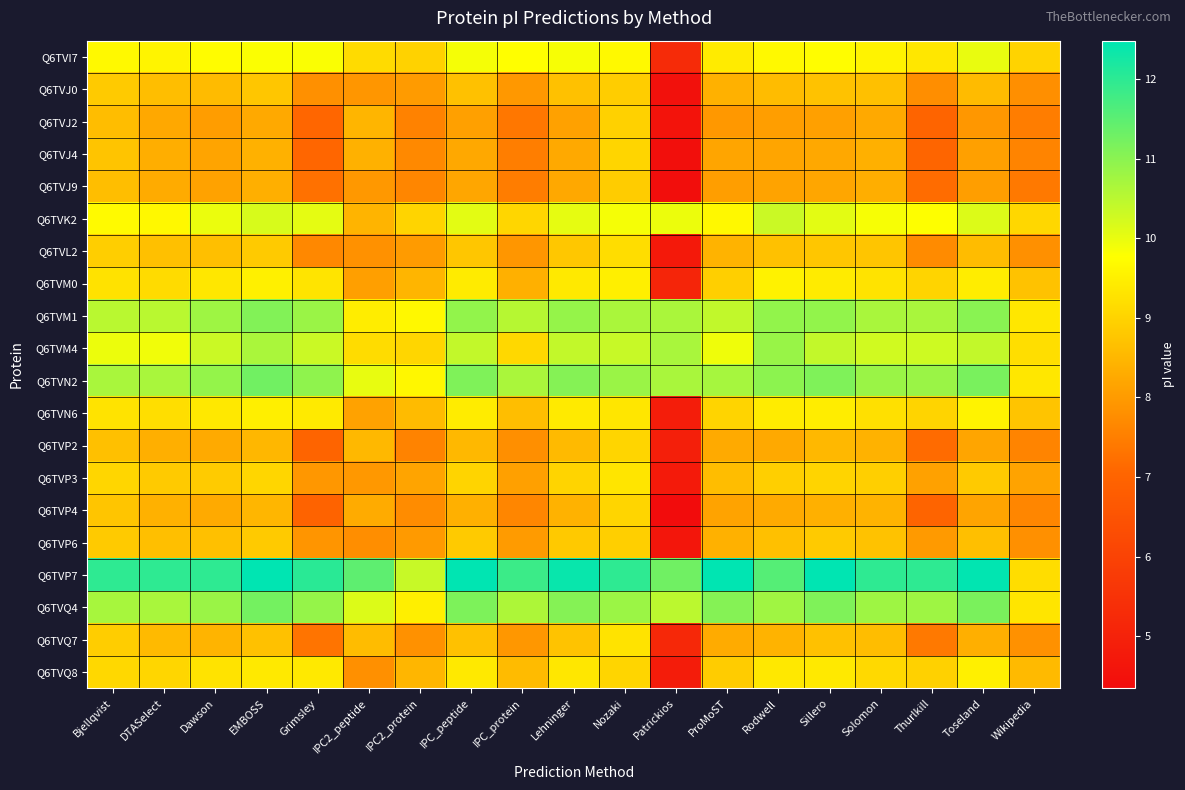

What is the difference between the highest and lowest values at Bjellqvist?

3.4